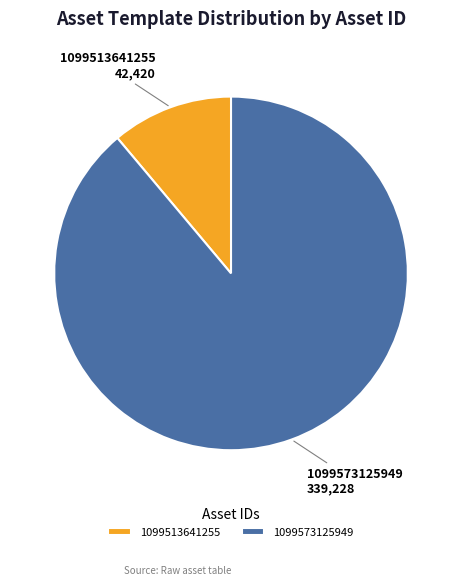

How many segments does this pie chart have?

2